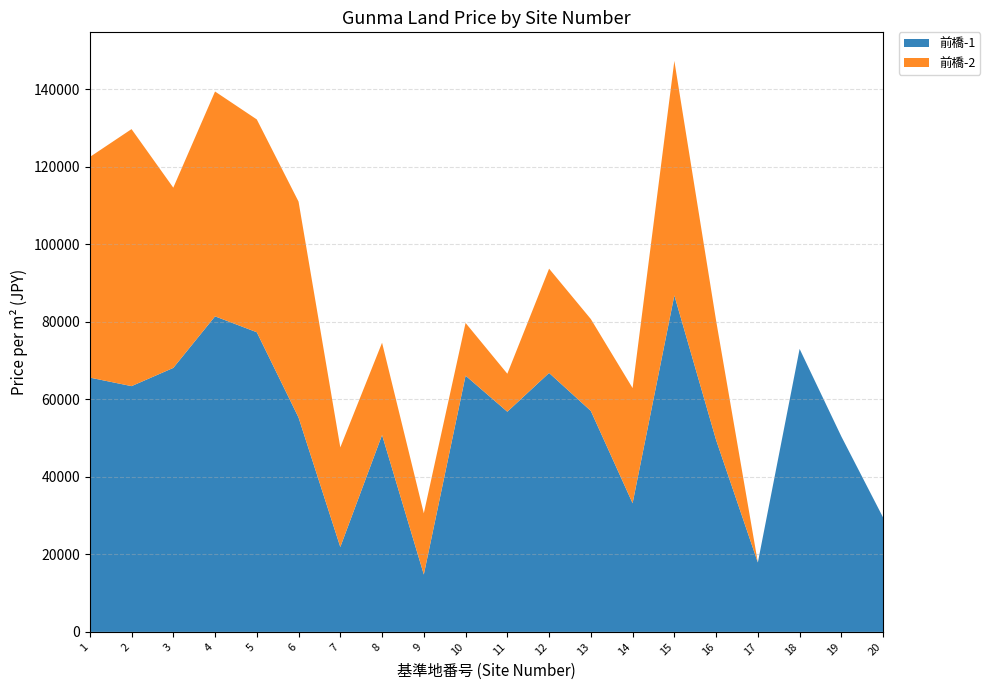

Reading left to right, extract all data points from this chart.

前橋-1: 1=65600	2=63400	3=68100	4=81400	5=77300	6=55300	7=21900	8=50800	9=14800	10=66100	11=56800	12=66800	13=57000	14=33200	15=86800	16=49500	17=17900	18=73000	19=50400	20=29500
前橋-2: 1=56900	2=66300	3=46500	4=58000	5=54900	6=55700	7=25700	8=23800	9=15800	10=13600	11=9800	12=26900	13=23700	14=29700	15=60500	16=30800	17=0	18=0	19=0	20=0